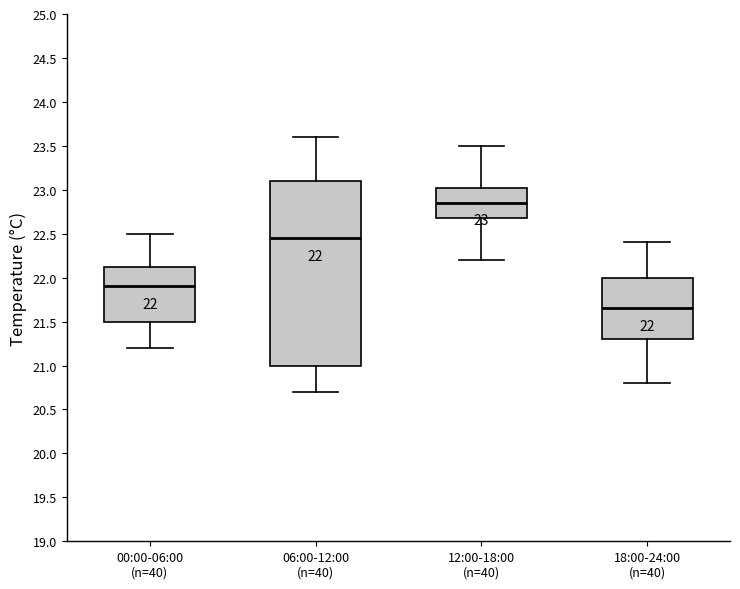

Which box has the highest median line?

12:00-18:00 (n=40)